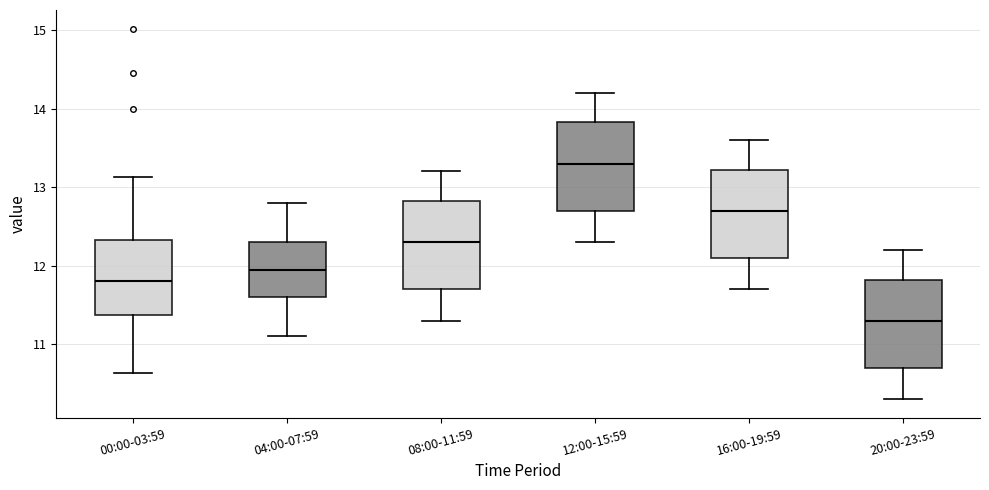

Where is the upper edge of the box for 12:00-15:59 on the y-axis? The values are not printed on the chart, so give them approximately, as read against the axis.

13.8